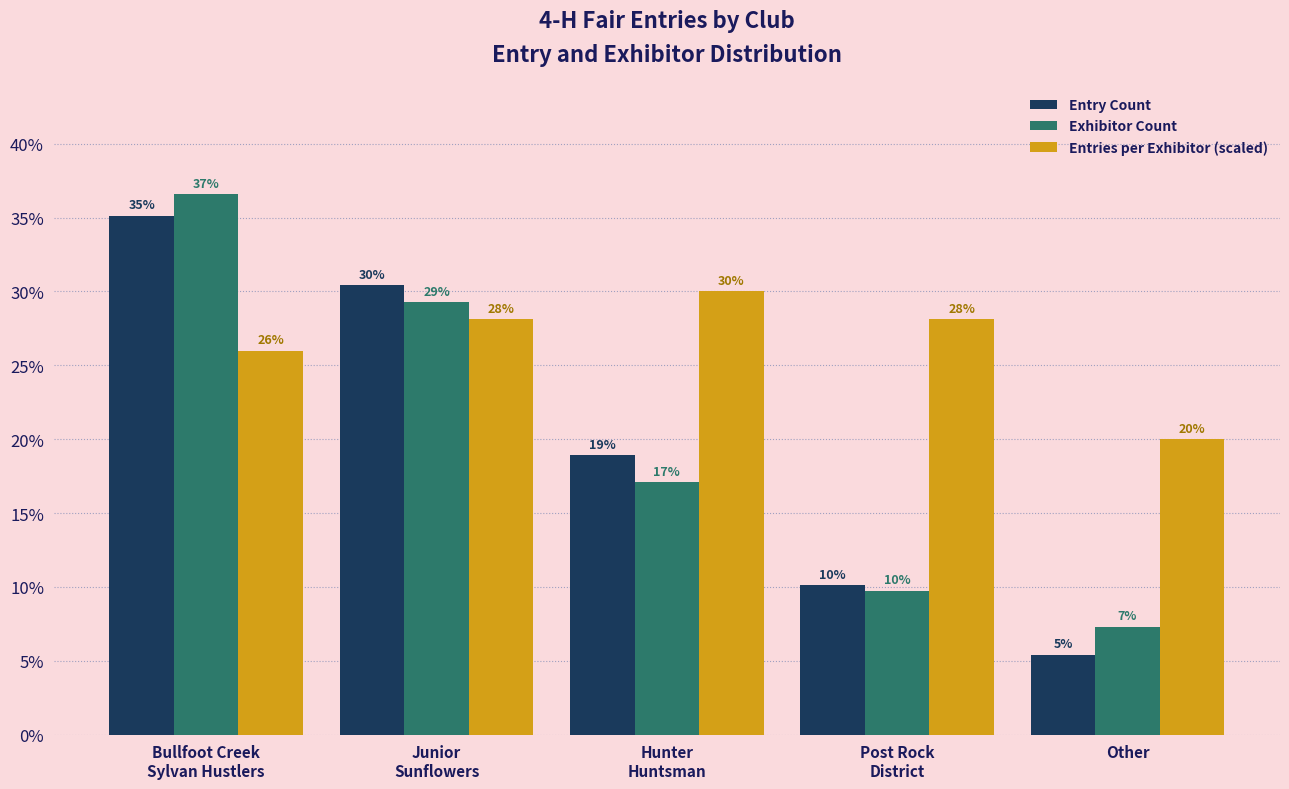

What is the sum of all Entry Count values?

100.0